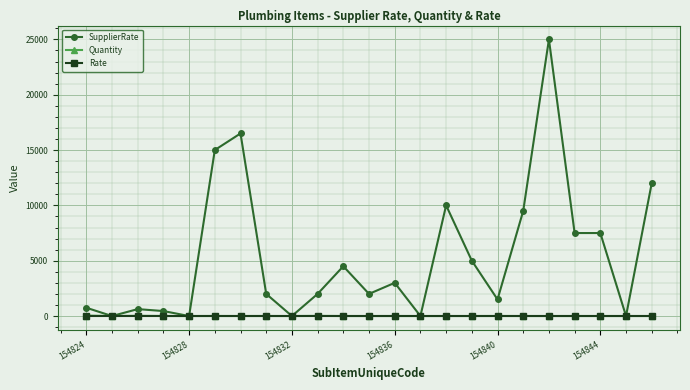

How many categories are shown in the chart?

23